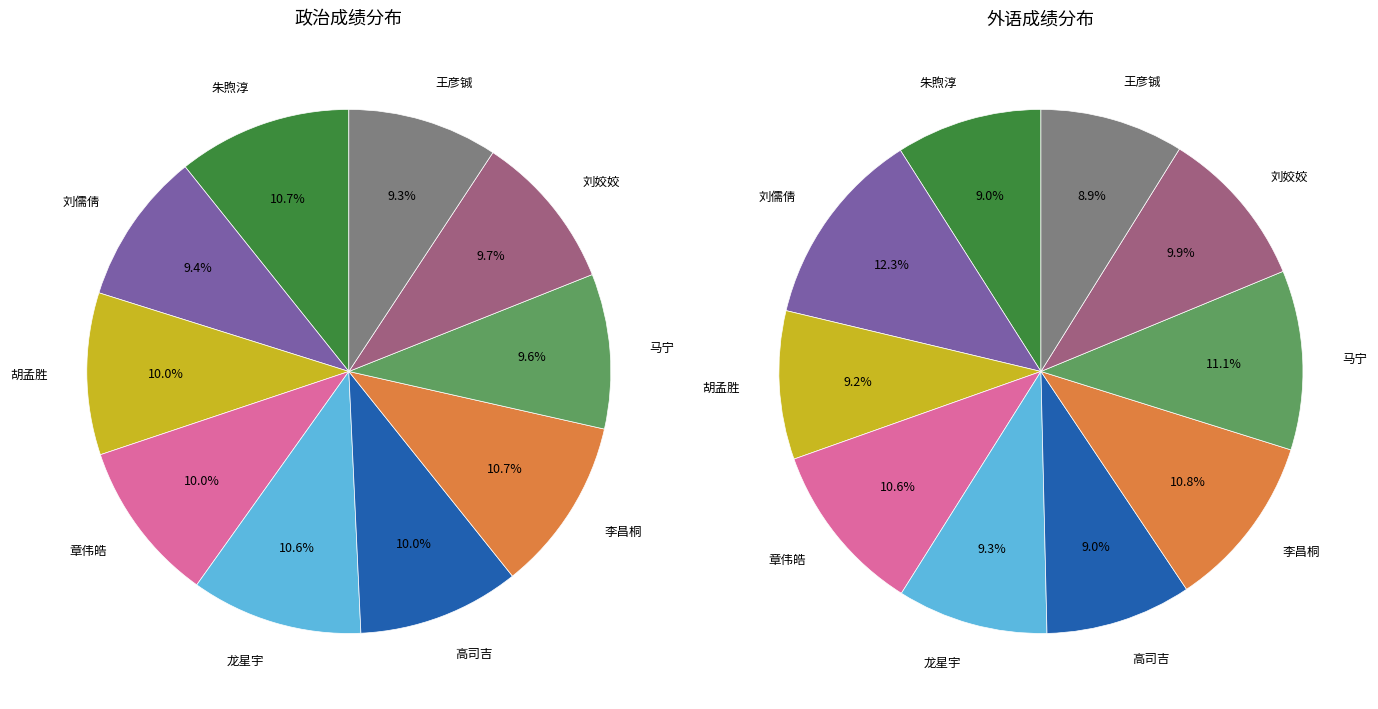

True or false: 高司吉 accounts for 19% of the total.

False